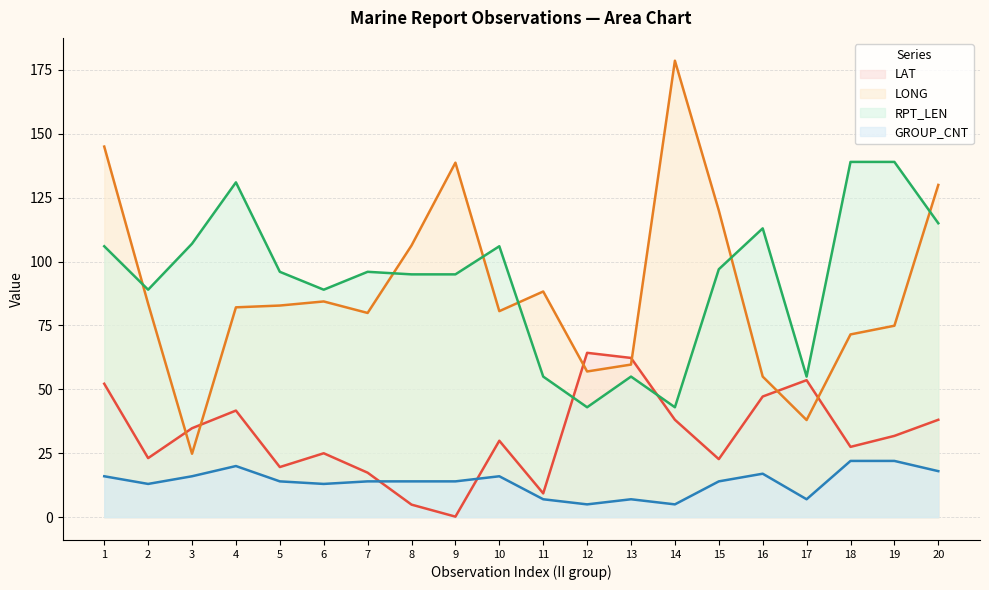

In RPT_LEN, how many points are higher than both neighbors (excluding endpoints)?

5